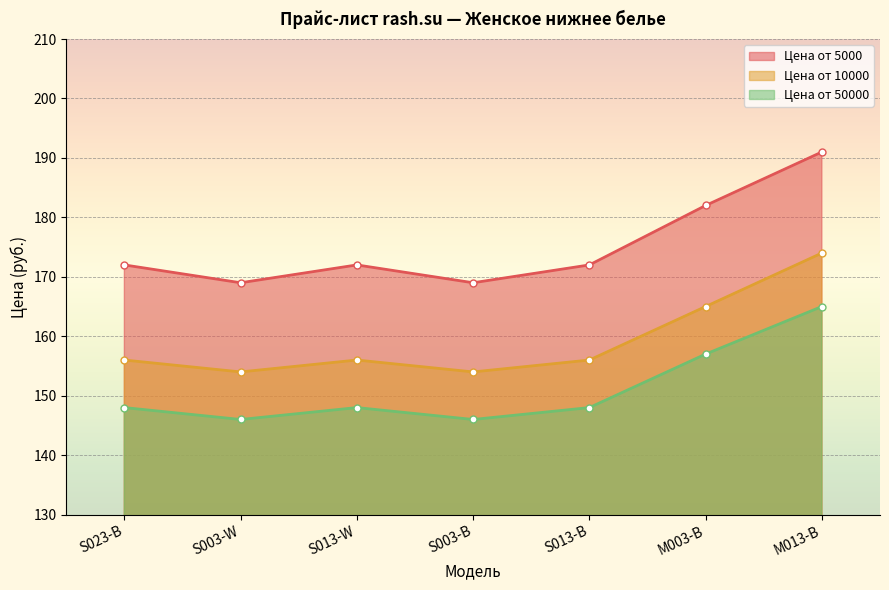

What is the sum of the Цена от 50000 values at M003-B and M013-B?

322